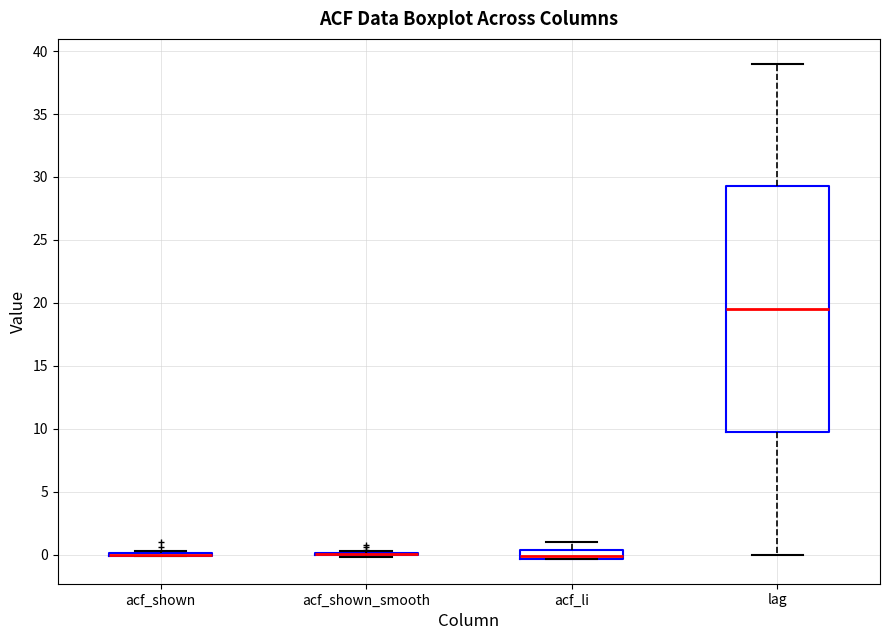

Which box is the tallest, from its lower edge to its upper edge?

lag